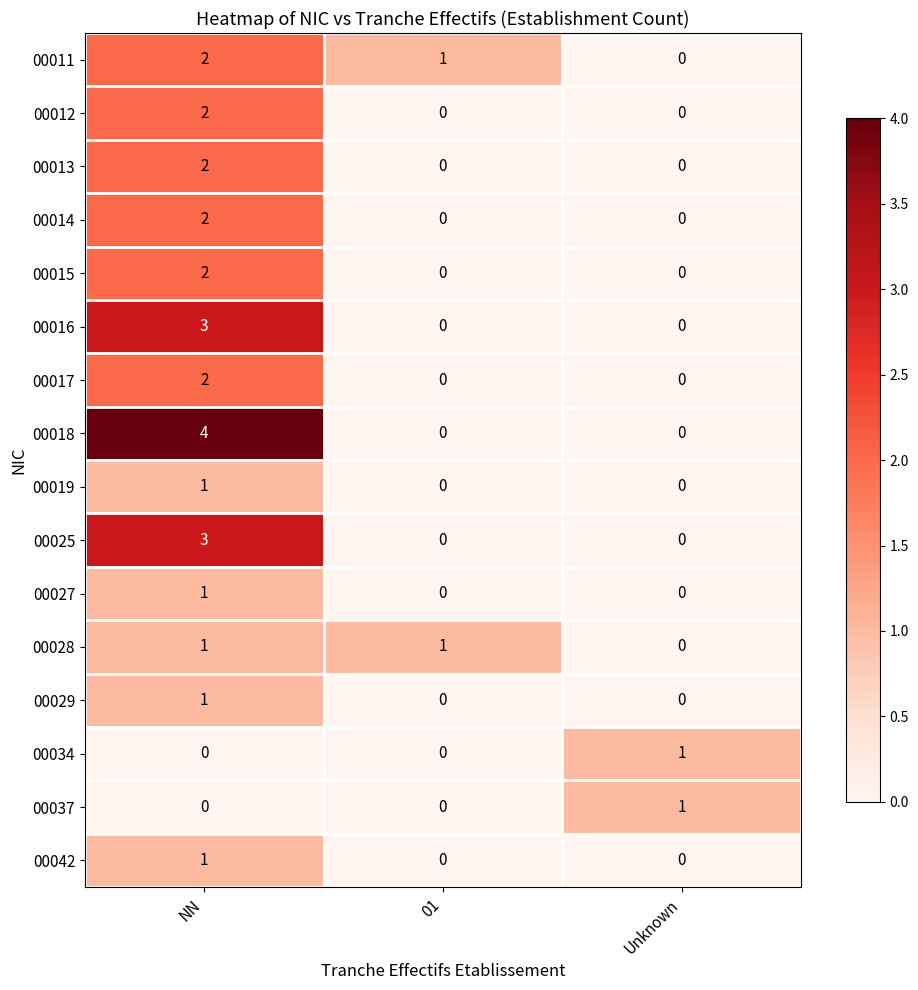

Which series has the widest spread of values?

00018